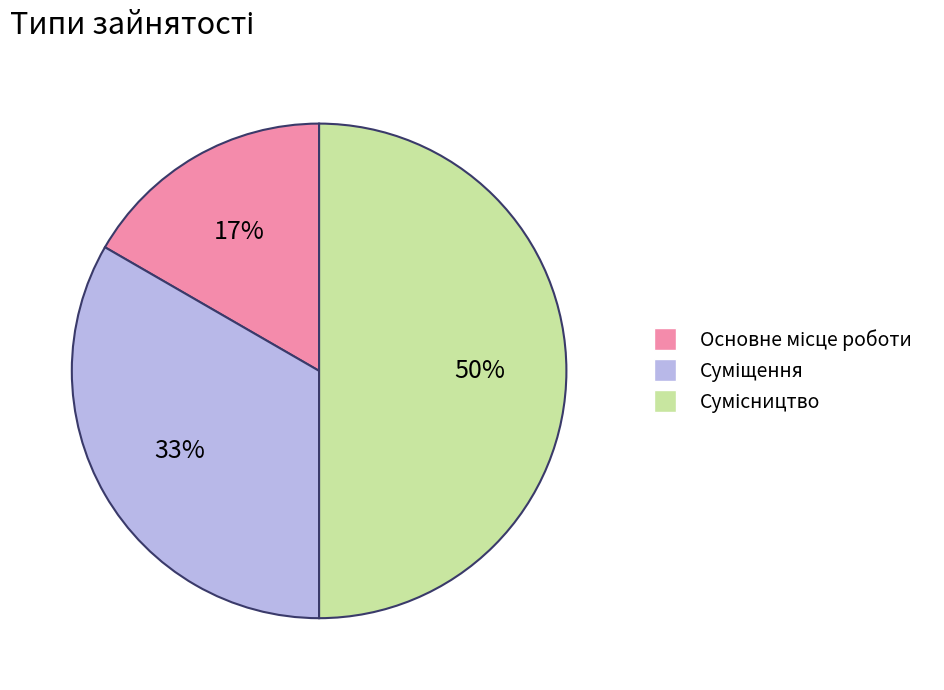

To the nearest percent, what is the average slice percentage?

33%